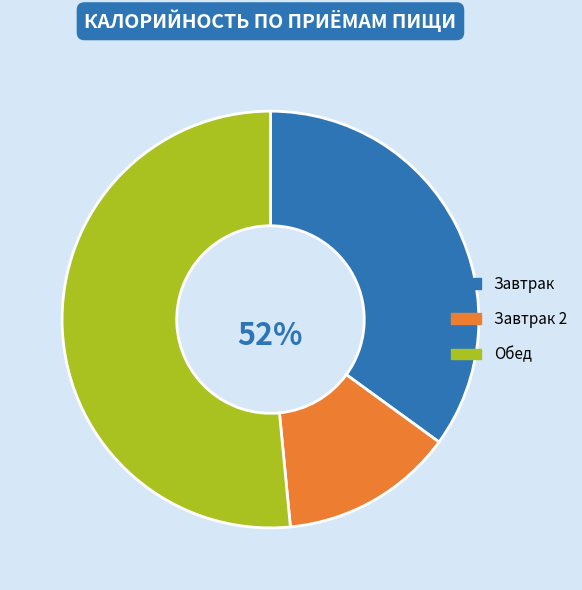

Is there a majority slice in this chart?

Yes